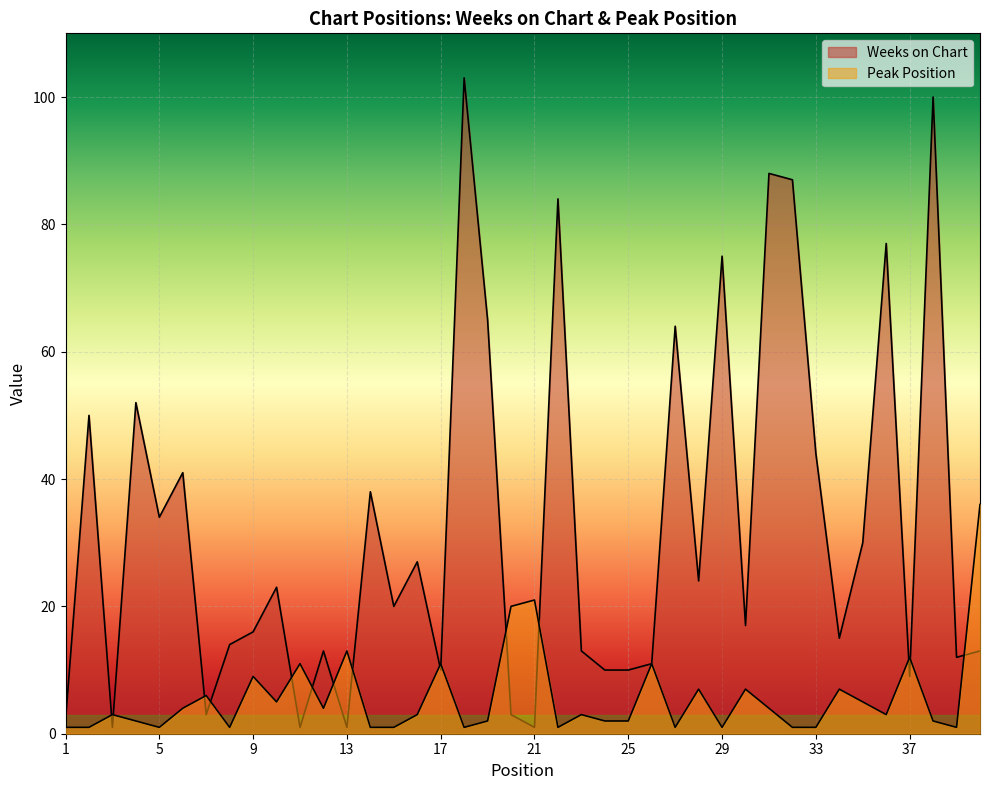

What is the difference between the highest and lowest values at 10?

18